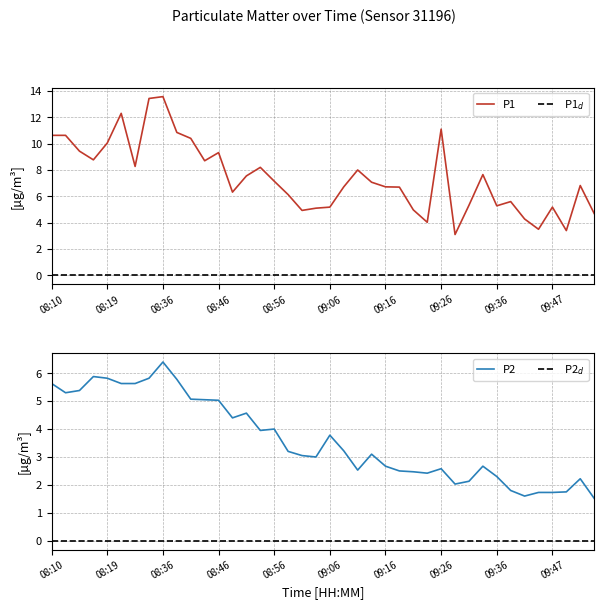

What is the label of the 31st point from the right?

9